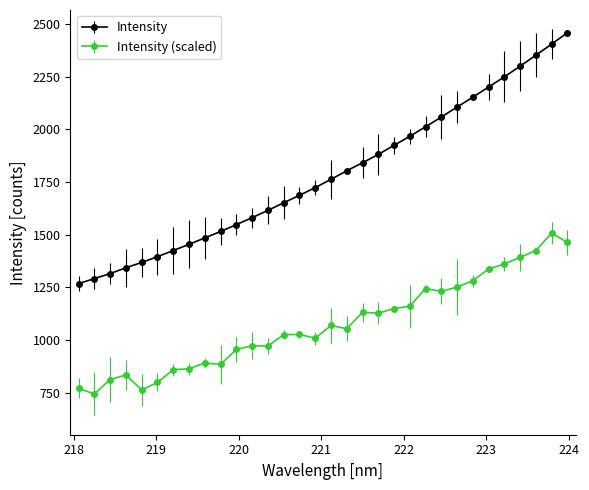

What is the minimum value for Intensity?

1267.4